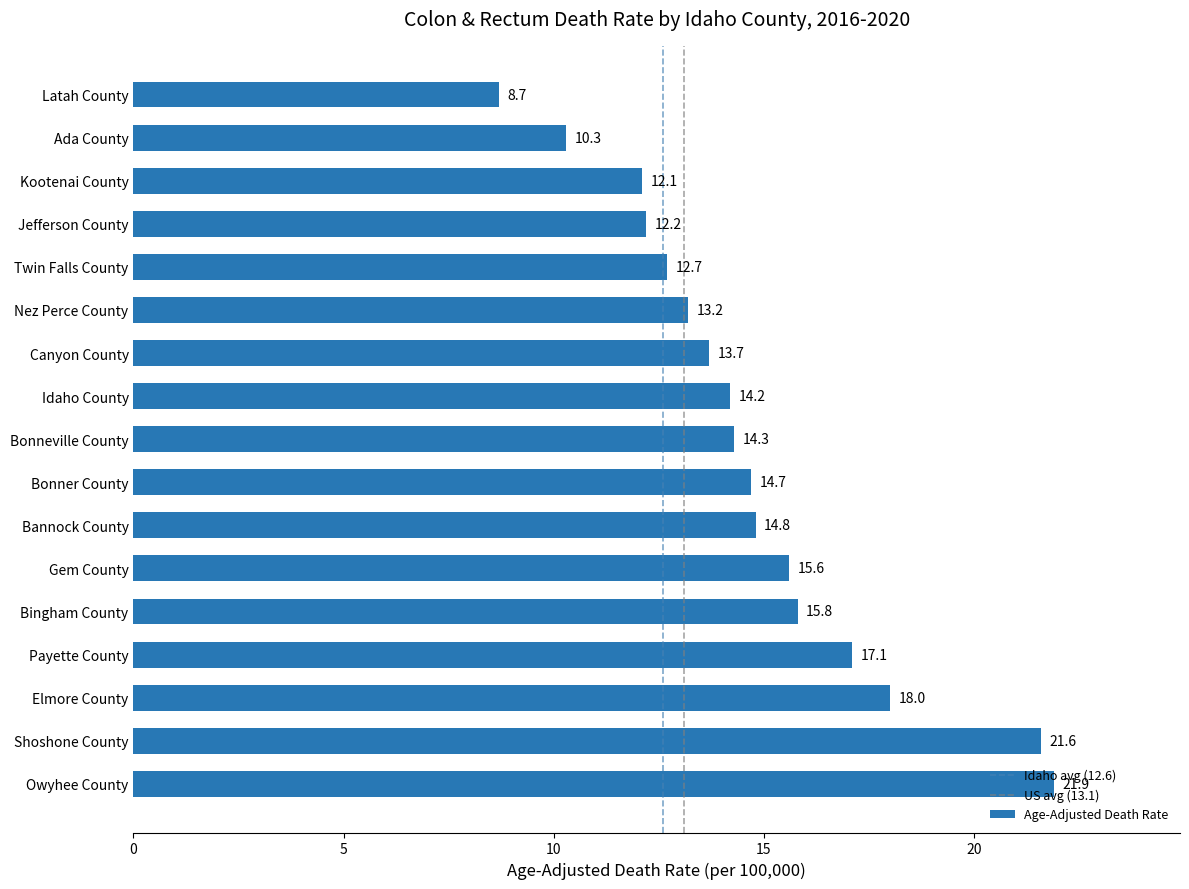

What is the approximate value at Bannock County?

14.8